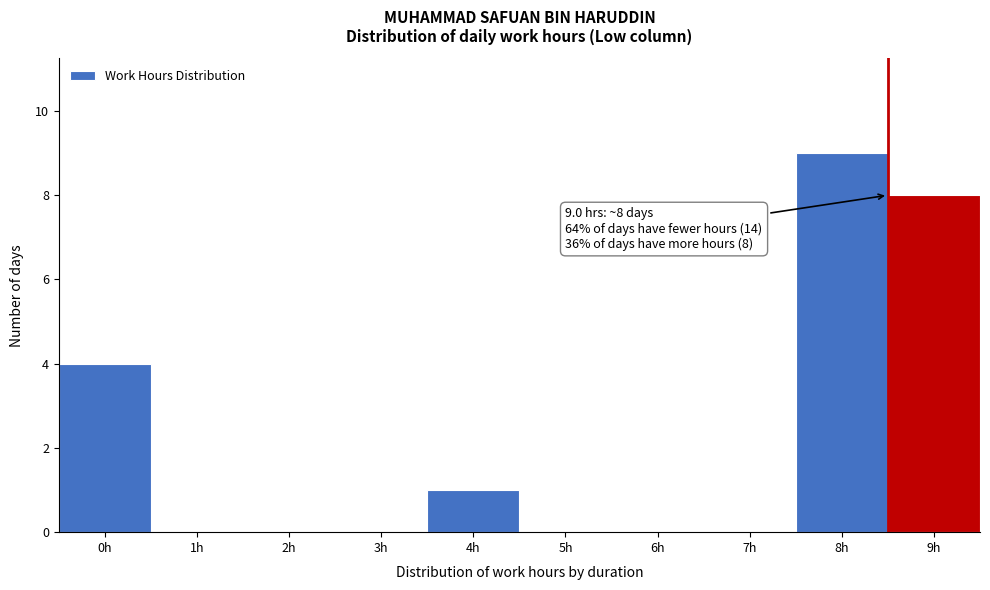

Reading right to left, transcribe all the data shown in this chart.

9h=8	8h=9	7h=0	6h=0	5h=0	4h=1	3h=0	2h=0	1h=0	0h=4